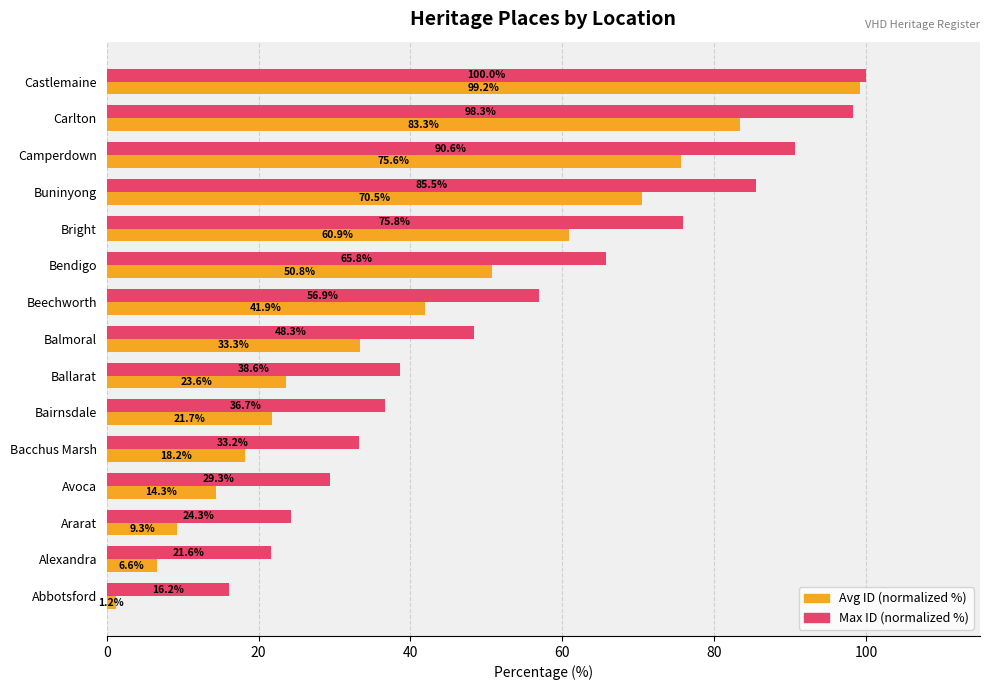

Which series has the largest total across all categories?

Max ID (normalized %)